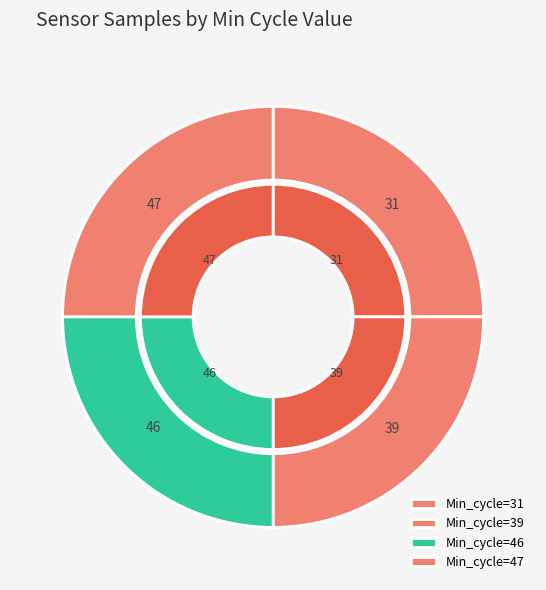

Is there any slice that represents more than half of the pie?

No